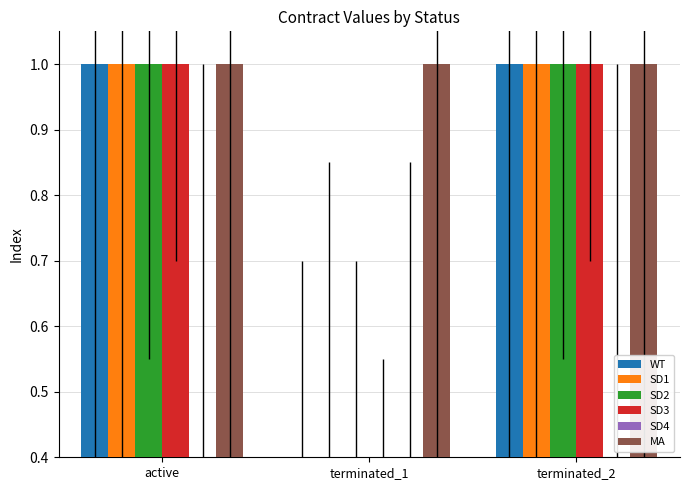

Is it true that SD2 equals 1.0 at terminated_2?

True